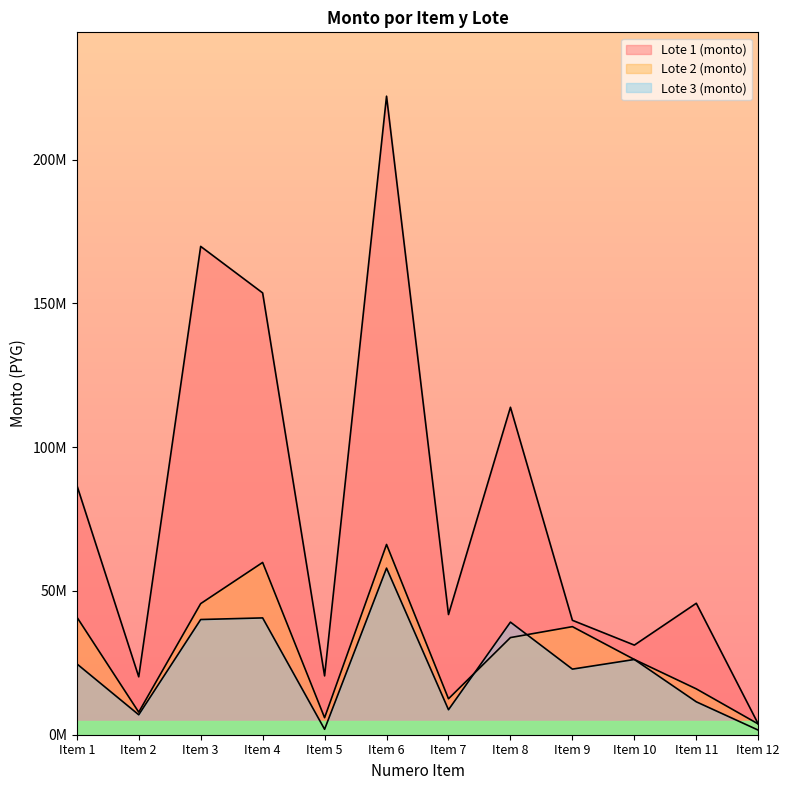

True or false: Lote 3 (monto) has more than 1 points higher than both neighbors.

True